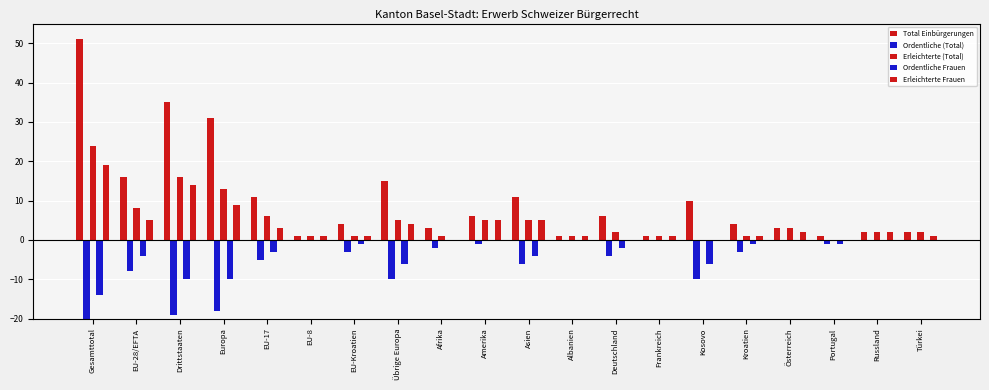

How many groups of bars are there?

20